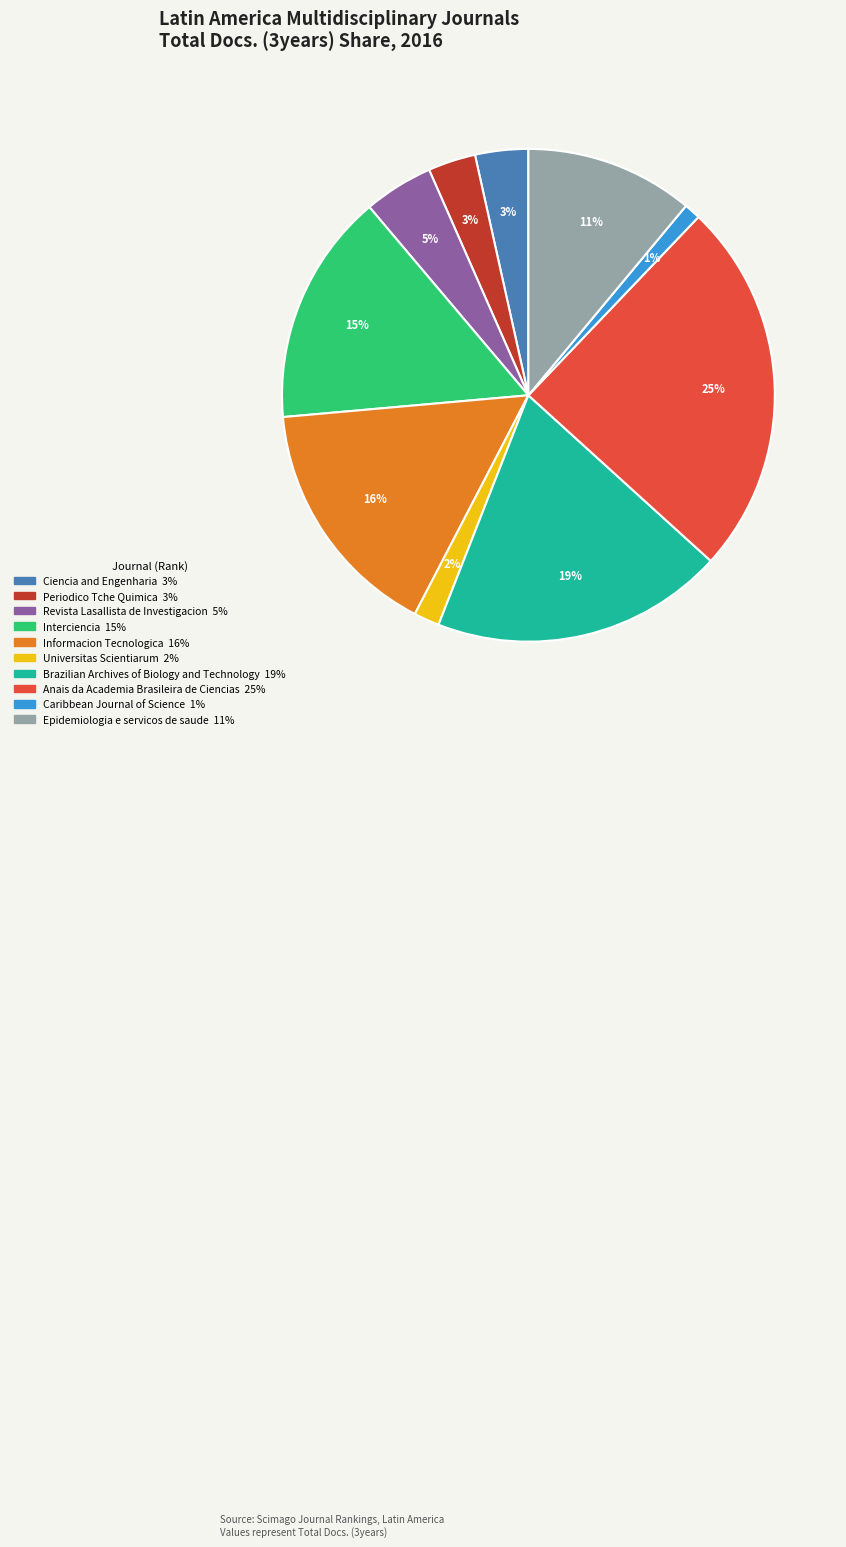

Does any single category account for the majority?

No